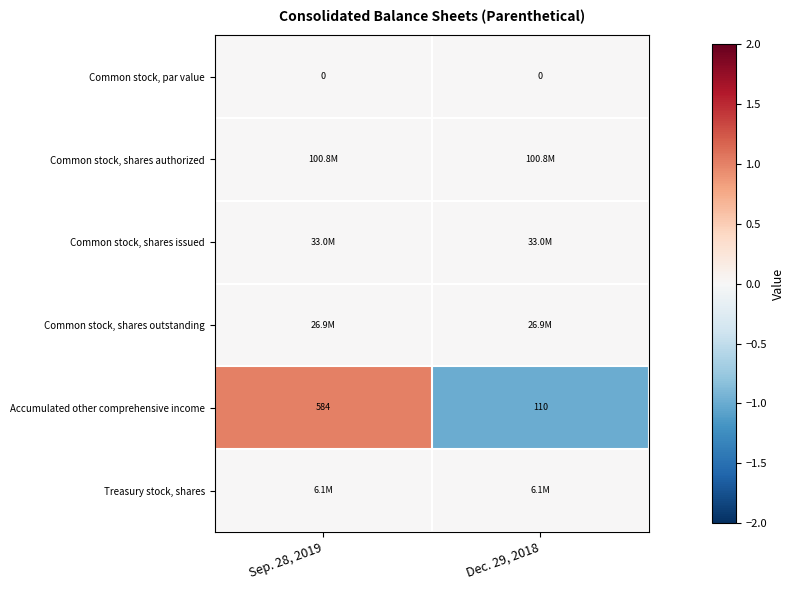

What is the sum of all Accumulated other comprehensive income values?

694